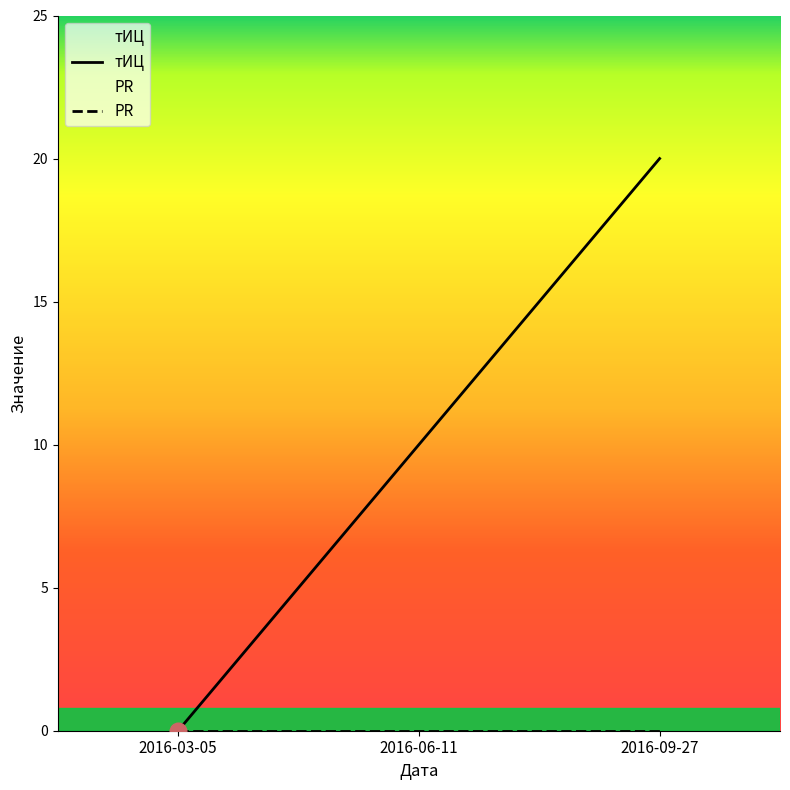

How many positive values are there?

2